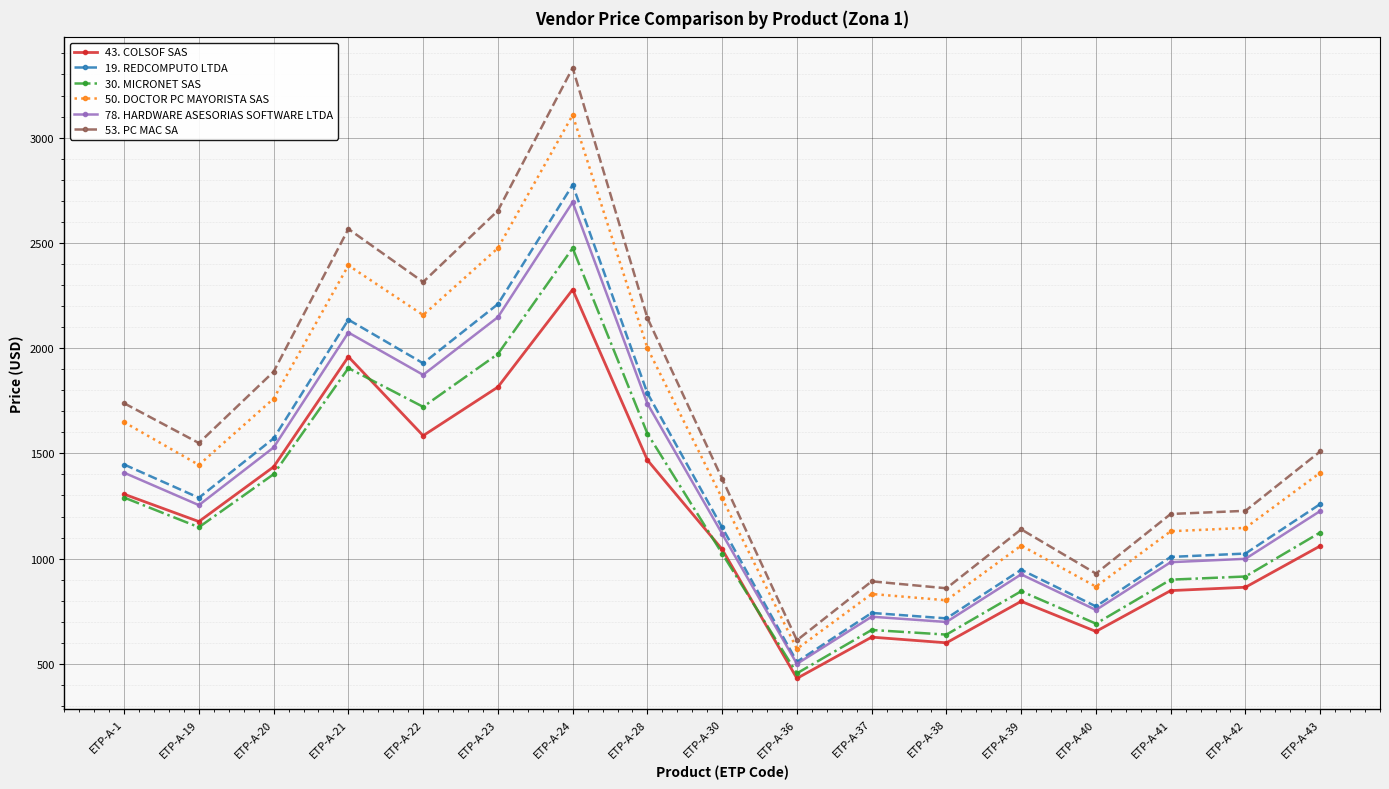

Is it true that 30. MICRONET SAS equals 1055 at ETP-A-23?

False